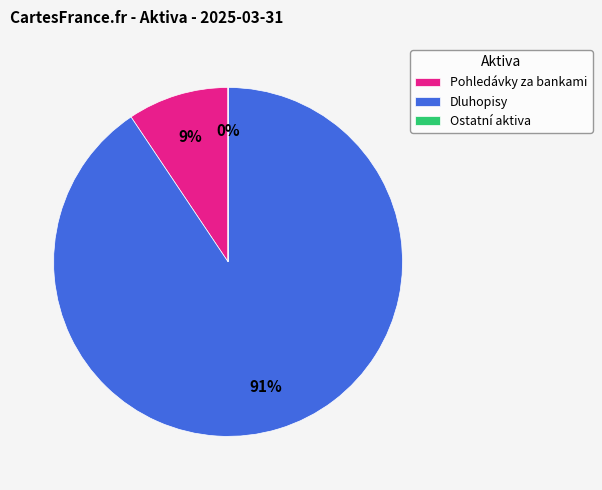

Between Dluhopisy and Pohledávky za bankami, which is larger?

Dluhopisy